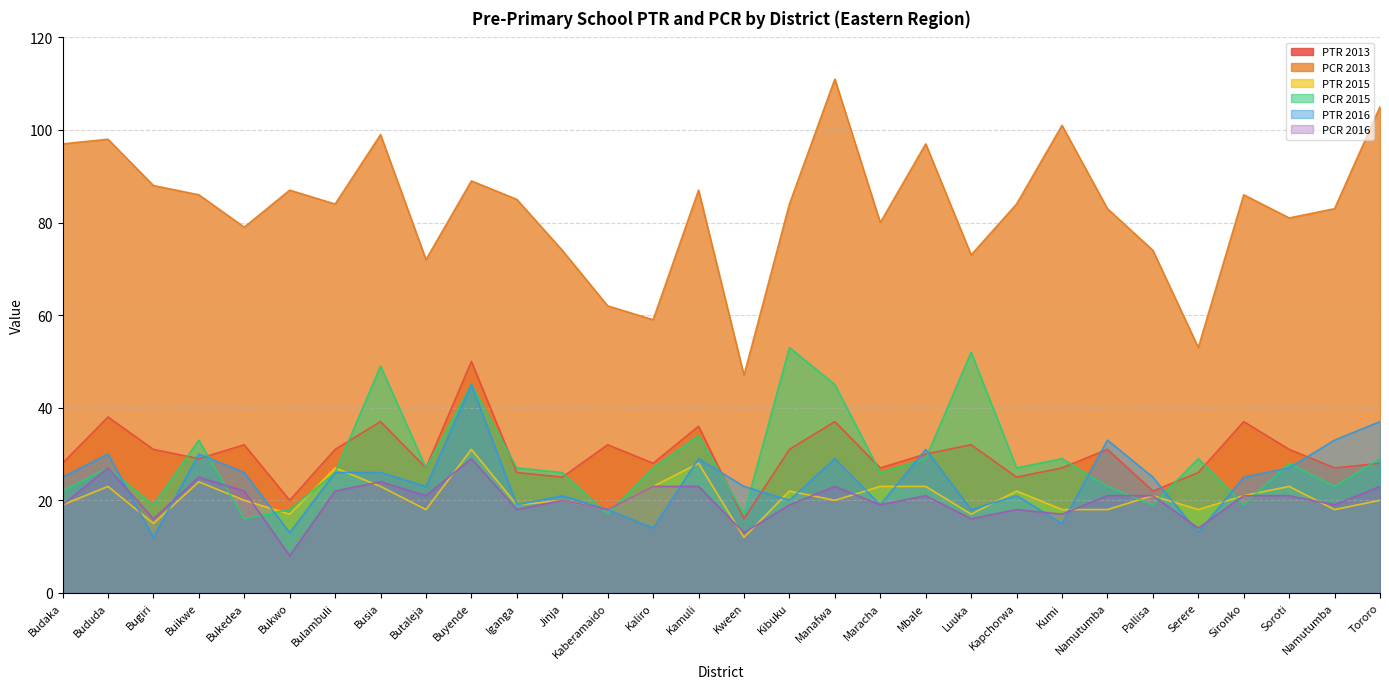

Which series has the widest spread of values?

PCR 2013